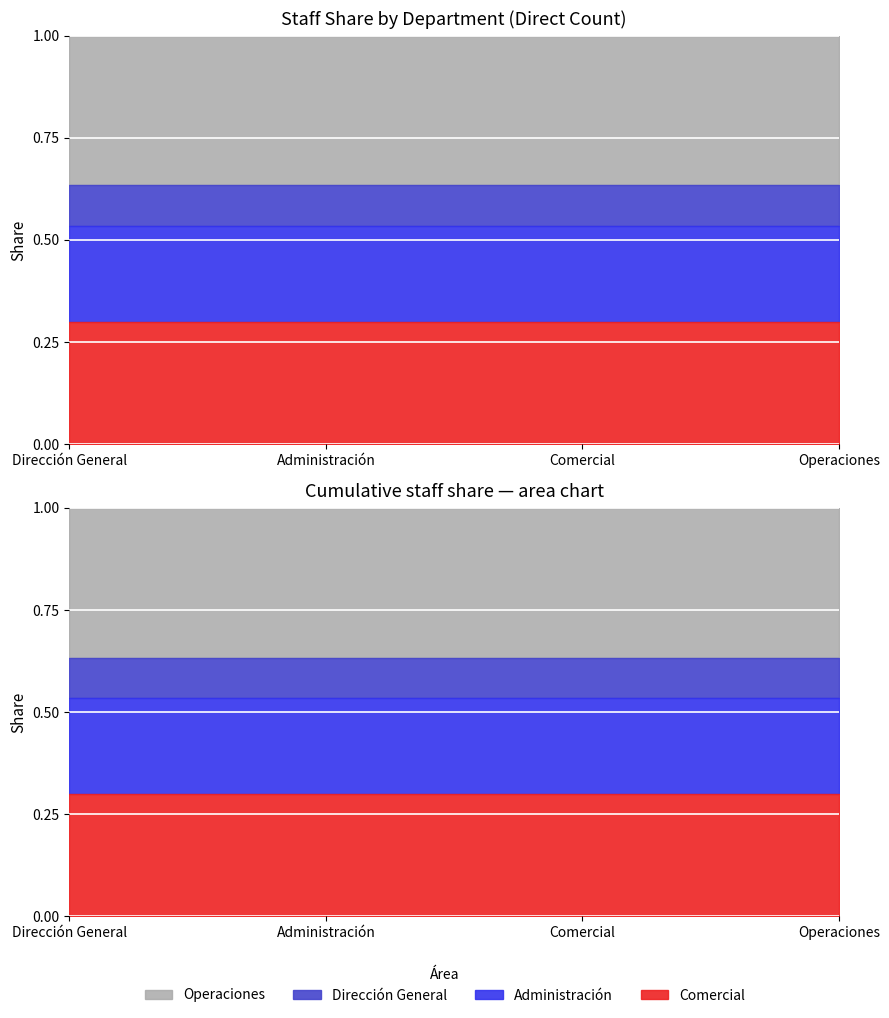

At which label does Direccion General reach its minimum?

Administracion